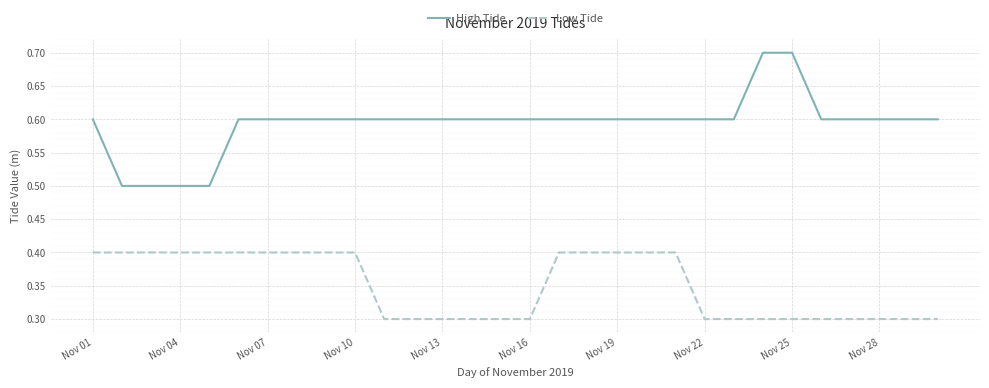

Count the Low Tide values in the range 0 to 1.

30